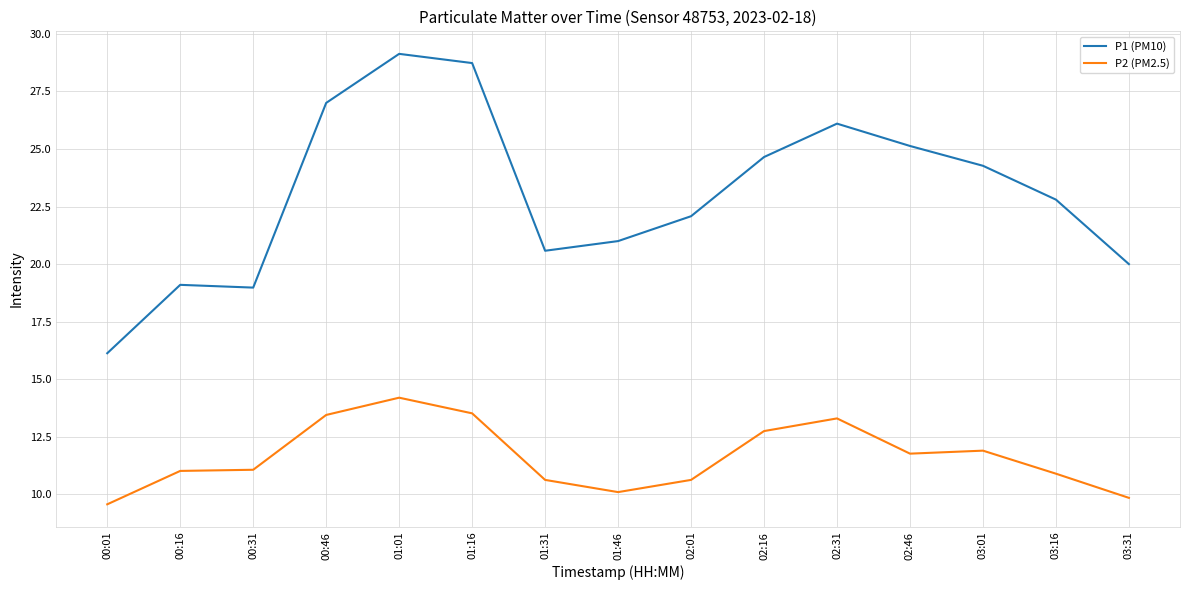

True or false: P1 (PM10) has a value of 16.9 at 01:01.

False